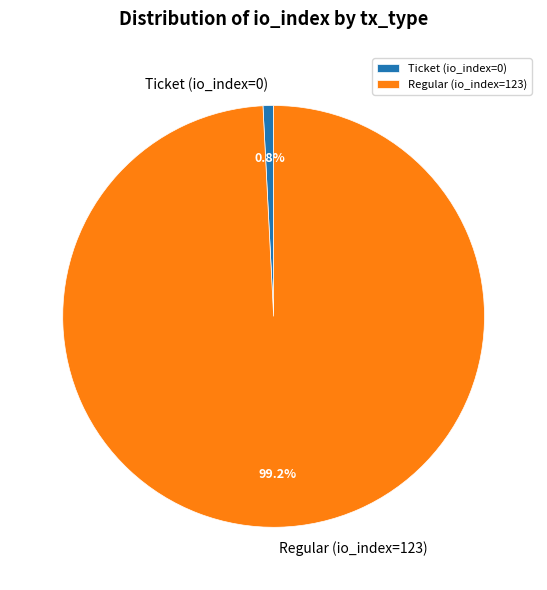

What is the largest slice in the pie chart?

Regular (io_index=123)